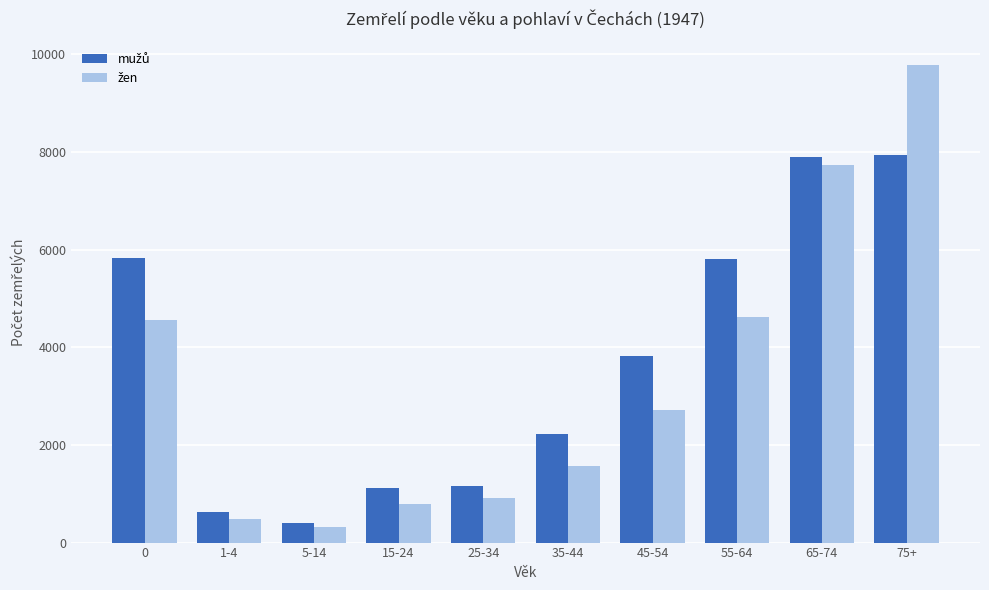

What is the spread (max minus min) of values at 55-64?

1190